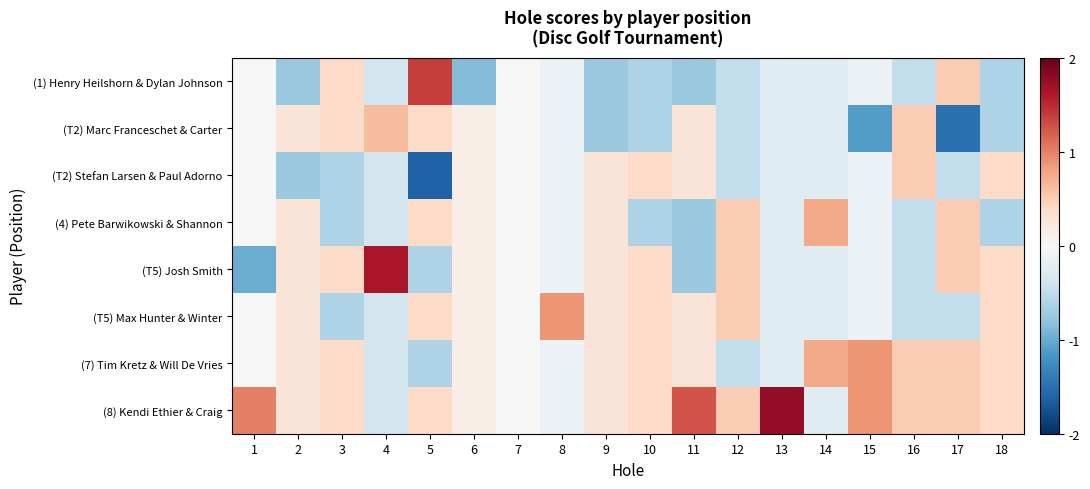

Reading right to left, transcribe all the data shown in this chart.

(1) Henry Heilshorn & Dylan Johnson: 18=-0.6	17=0.5	16=-0.5	15=-0.1	14=-0.2	13=-0.2	12=-0.5	11=-0.8	10=-0.6	9=-0.8	8=-0.1	7=0.0	6=-0.9	5=1.4	4=-0.4	3=0.4	2=-0.8	1=0.0
(T2) Marc Franceschet & Carter: 18=-0.6	17=-1.5	16=0.5	15=-1.1	14=-0.2	13=-0.2	12=-0.5	11=0.2	10=-0.6	9=-0.8	8=-0.1	7=0.0	6=0.1	5=0.4	4=0.6	3=0.4	2=0.2	1=0.0
(T2) Stefan Larsen & Paul Adorno: 18=0.4	17=-0.5	16=0.5	15=-0.1	14=-0.2	13=-0.2	12=-0.5	11=0.2	10=0.4	9=0.2	8=-0.1	7=0.0	6=0.1	5=-1.6	4=-0.4	3=-0.6	2=-0.8	1=0.0
(4) Pete Barwikowski & Shannon: 18=-0.6	17=0.5	16=-0.5	15=-0.1	14=0.8	13=-0.2	12=0.5	11=-0.8	10=-0.6	9=0.2	8=-0.1	7=0.0	6=0.1	5=0.4	4=-0.4	3=-0.6	2=0.2	1=0.0
(T5) Josh Smith: 18=0.4	17=0.5	16=-0.5	15=-0.1	14=-0.2	13=-0.2	12=0.5	11=-0.8	10=0.4	9=0.2	8=-0.1	7=0.0	6=0.1	5=-0.6	4=1.6	3=0.4	2=0.2	1=-1.0
(T5) Max Hunter & Winter: 18=0.4	17=-0.5	16=-0.5	15=-0.1	14=-0.2	13=-0.2	12=0.5	11=0.2	10=0.4	9=0.2	8=0.9	7=0.0	6=0.1	5=0.4	4=-0.4	3=-0.6	2=0.2	1=0.0
(7) Tim Kretz & Will De Vries: 18=0.4	17=0.5	16=0.5	15=0.9	14=0.8	13=-0.2	12=-0.5	11=0.2	10=0.4	9=0.2	8=-0.1	7=0.0	6=0.1	5=-0.6	4=-0.4	3=0.4	2=0.2	1=0.0
(8) Kendi Ethier & Craig: 18=0.4	17=0.5	16=0.5	15=0.9	14=-0.2	13=1.8	12=0.5	11=1.2	10=0.4	9=0.2	8=-0.1	7=0.0	6=0.1	5=0.4	4=-0.4	3=0.4	2=0.2	1=1.0